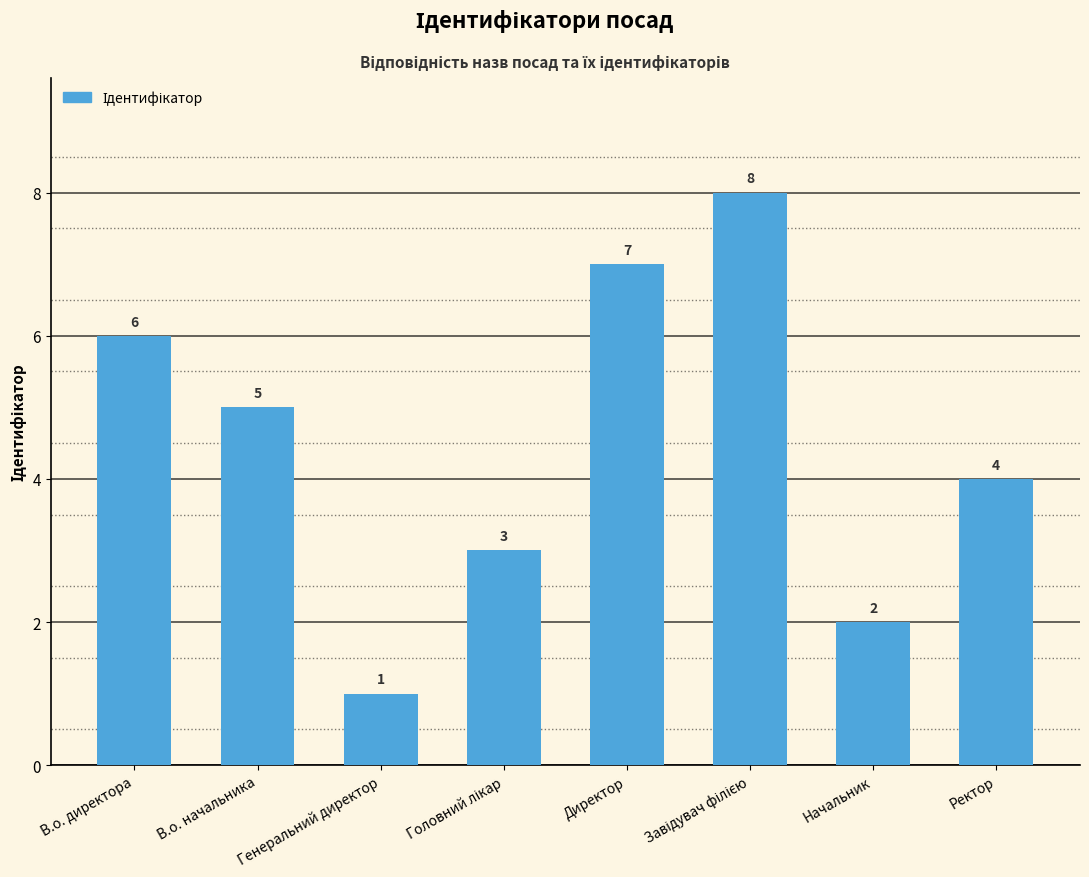

Is it true that the value at Начальник is 2?

True